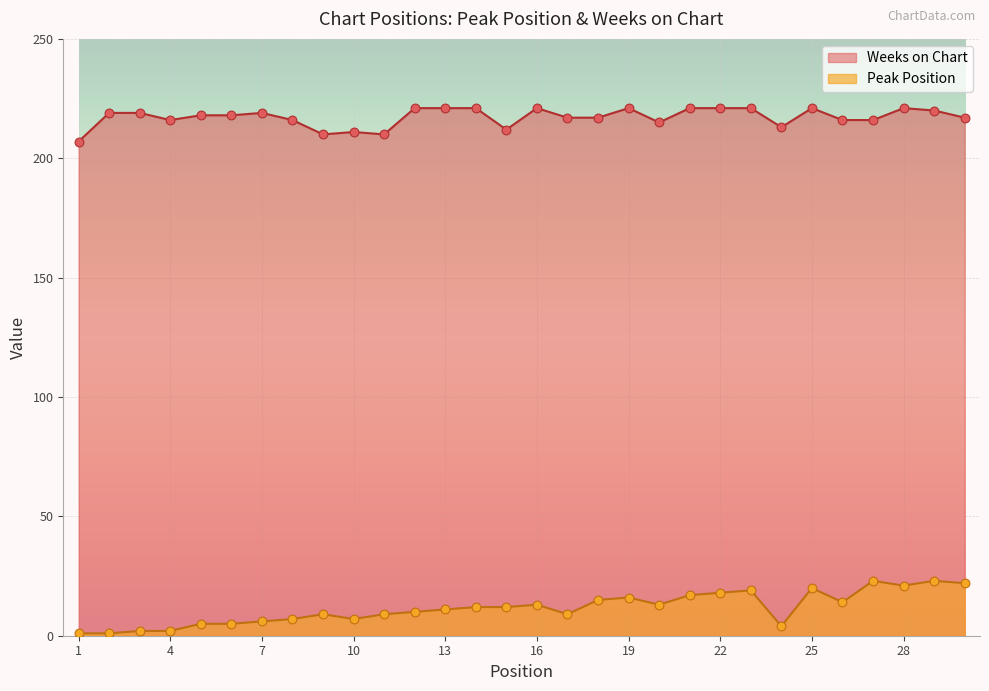

At how many categories does at least one series exceed 139?

30